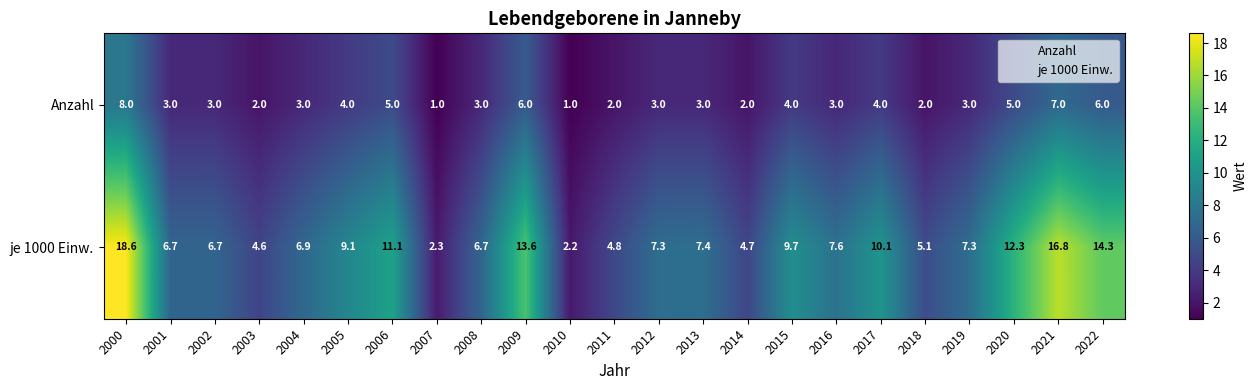

Count the Anzahl values in the range 2 to 5.

17